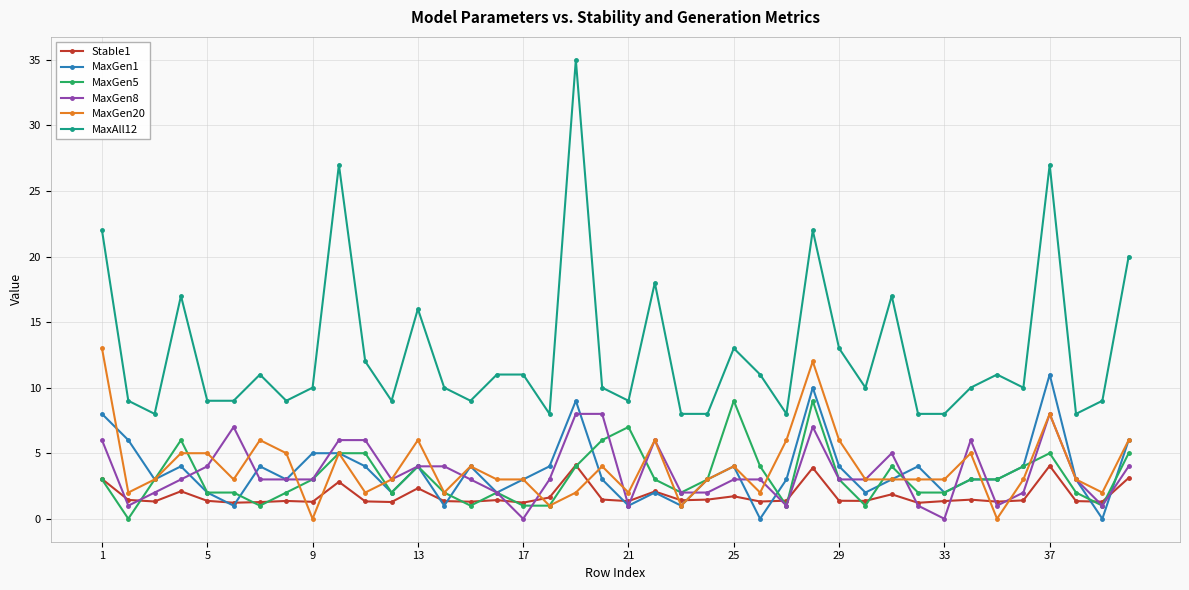

True or false: Stable1 and MaxAll12 intersect in this chart.

False